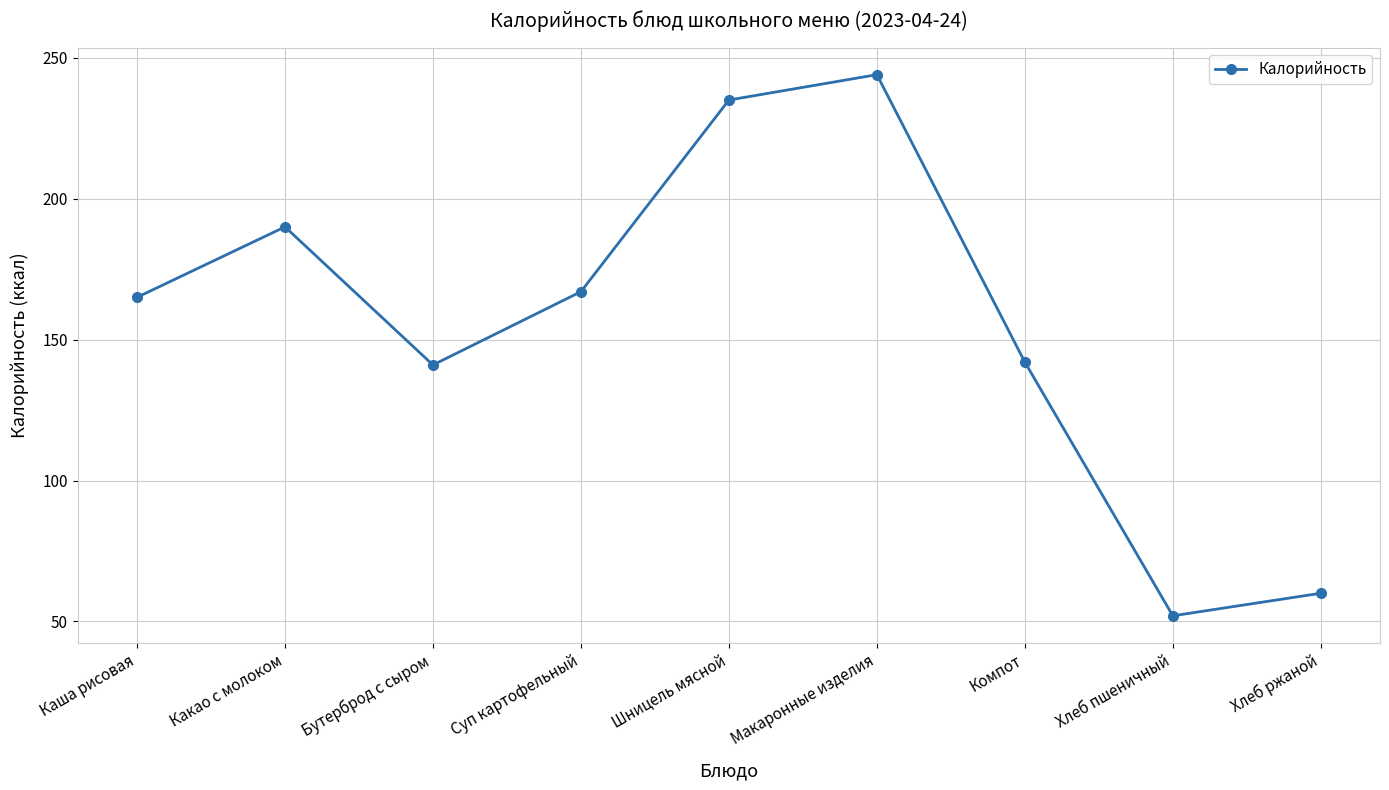

What position from the right is Какао с молоком?

8